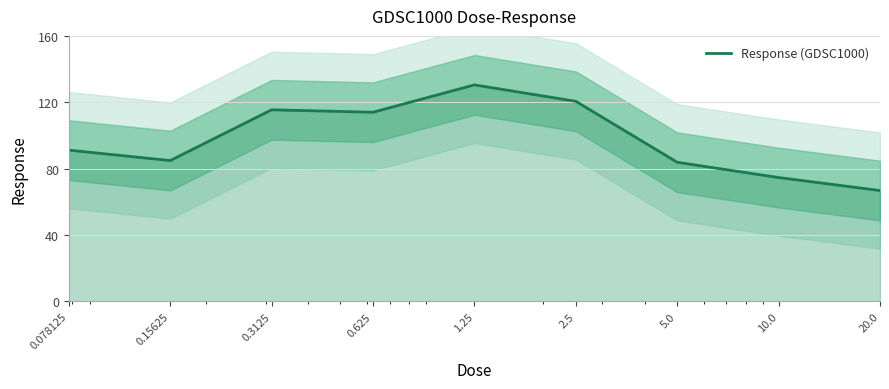

Which label corresponds to the smallest value in the chart?

20.0